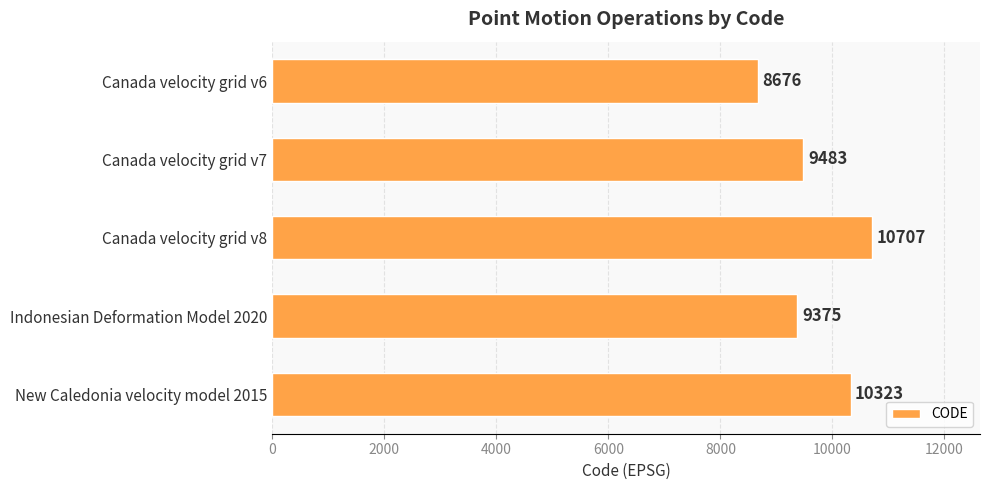

List the labels in order of value, smallest first.

Canada velocity grid v6, Indonesian Deformation Model 2020, Canada velocity grid v7, New Caledonia velocity model 2015, Canada velocity grid v8